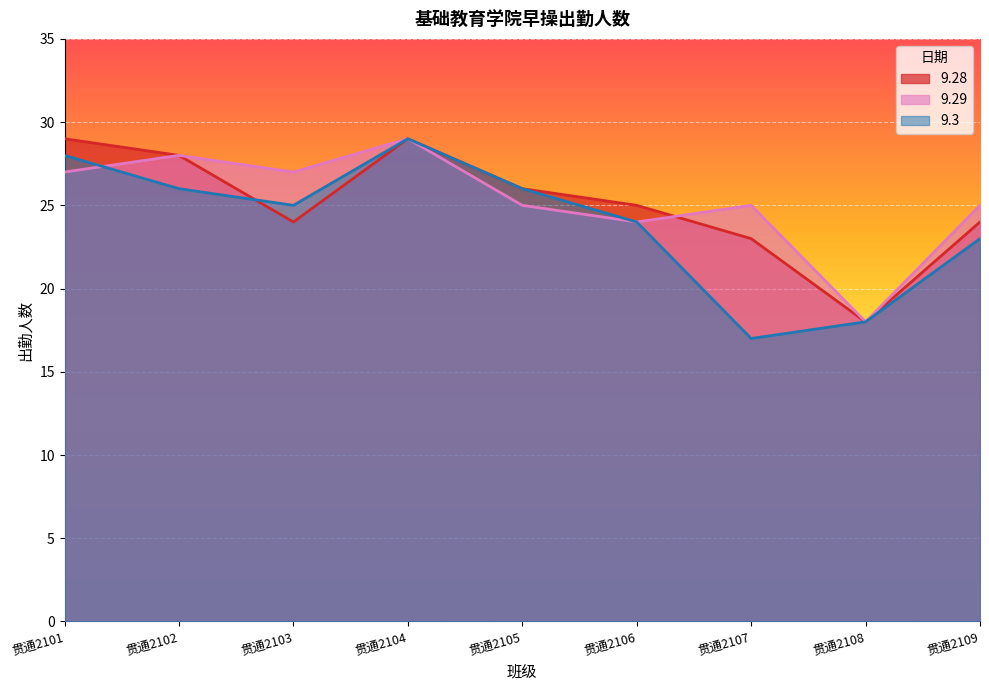

Where does the 9.3 series first go above 25?

贯通2101